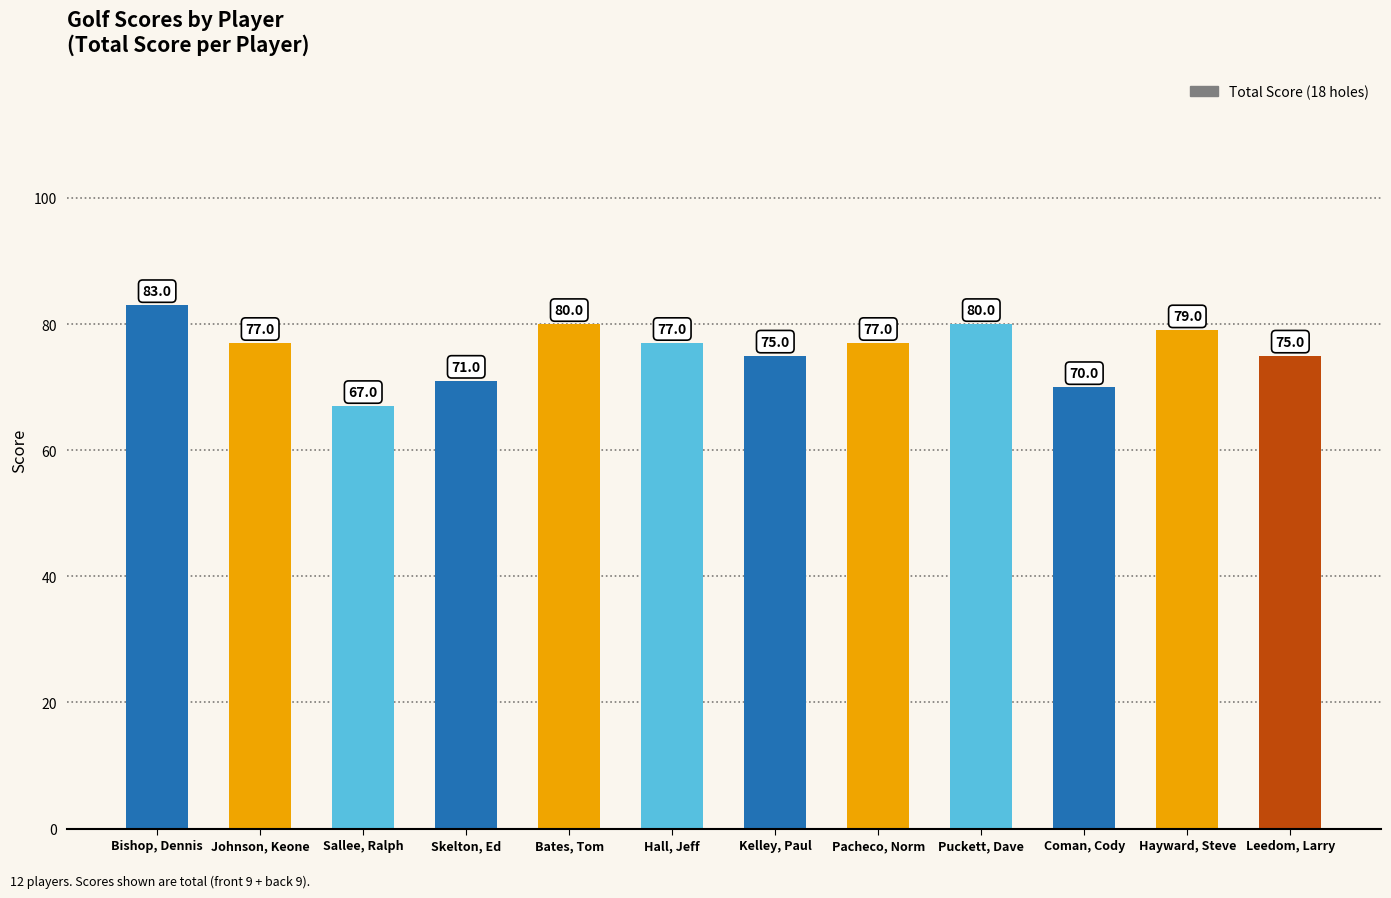

Between Pacheco, Norm and Sallee, Ralph, which is larger?

Pacheco, Norm